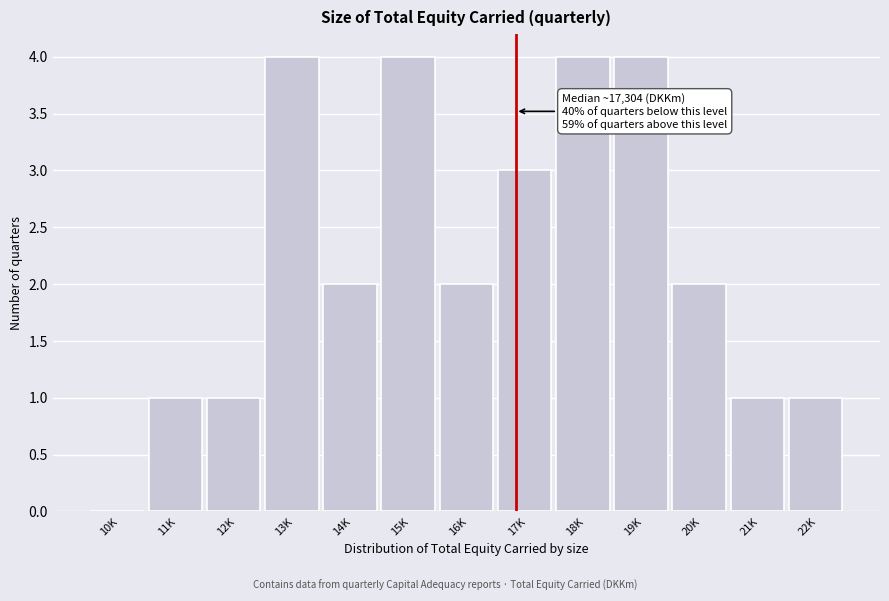

Reading right to left, what are all the values shown in this chart?

22K=1	21K=1	20K=2	19K=4	18K=4	17K=3	16K=2	15K=4	14K=2	13K=4	12K=1	11K=1	10K=0